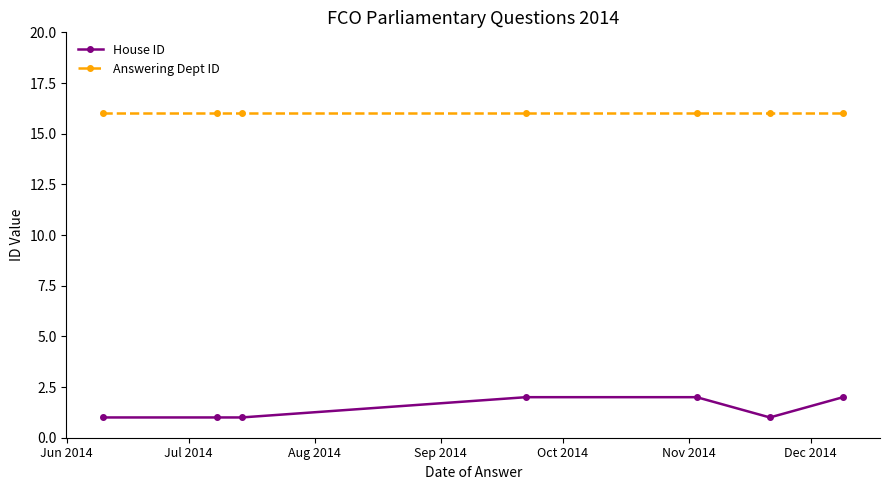

Which series has the largest range (max minus min)?

House ID